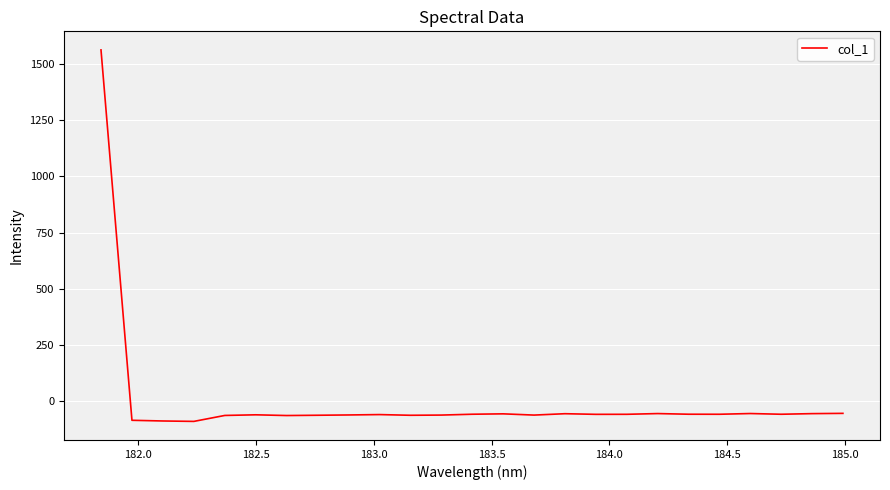

What is the greatest value displayed?

1562.8